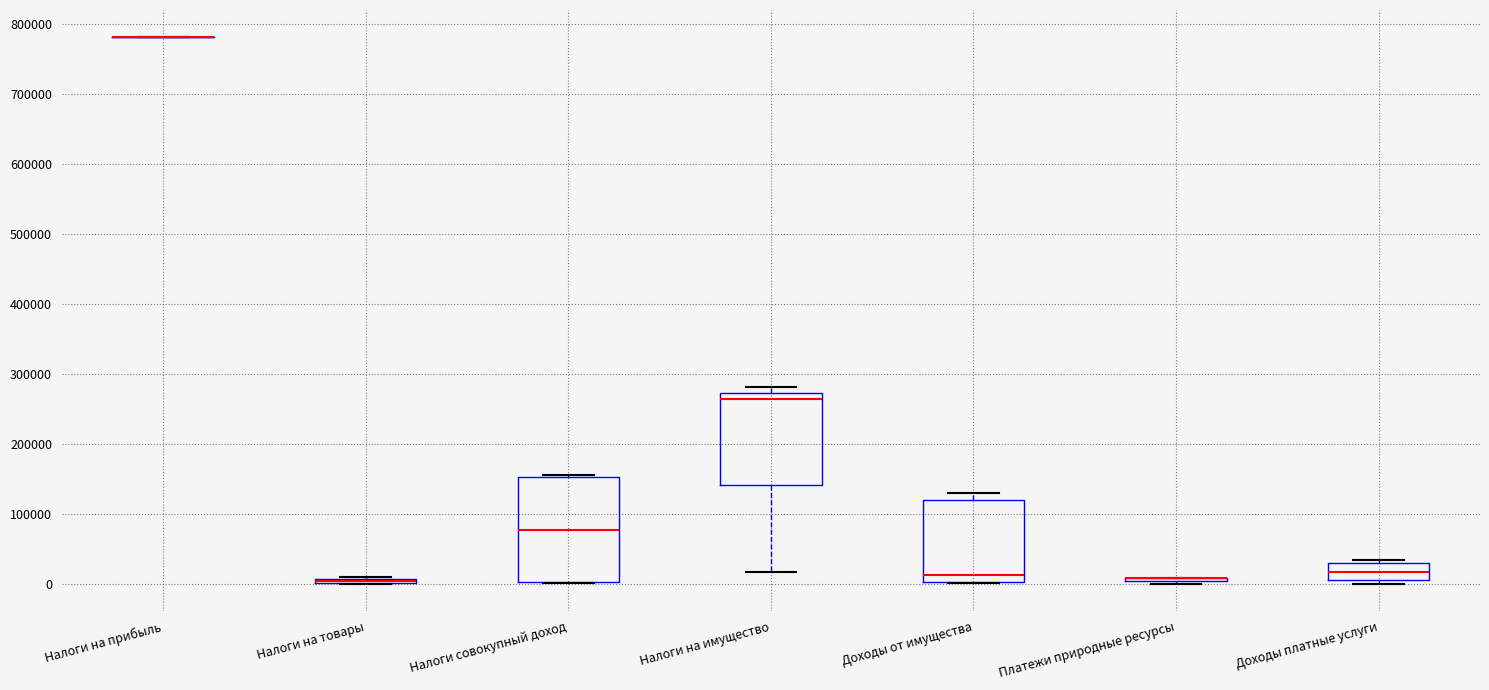

Where does the median line of the box for Доходы от имущества sit on the y-axis? The values are not printed on the chart, so give them approximately, as read against the axis.

10000